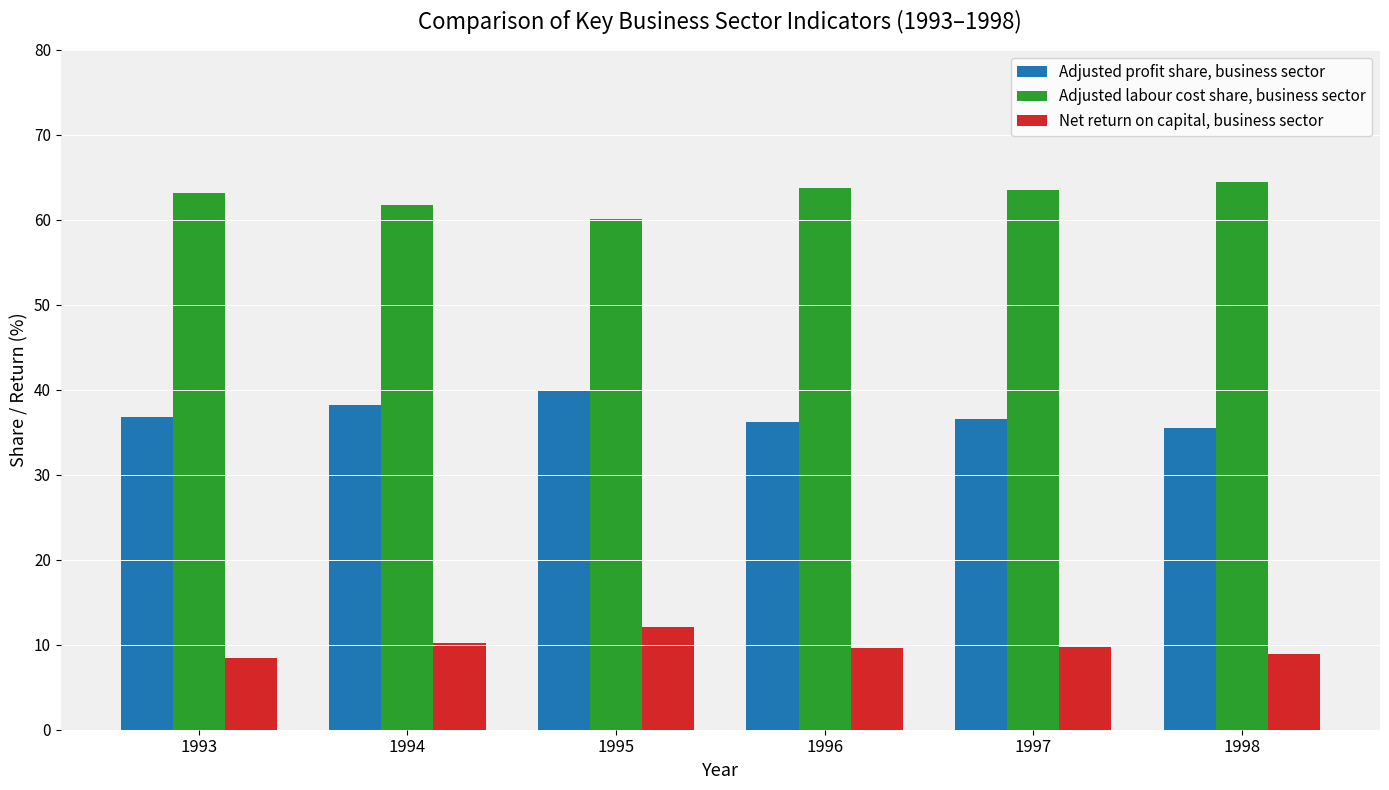

Is it true that Adjusted profit share, business sector equals 36.8 at 1993?

True